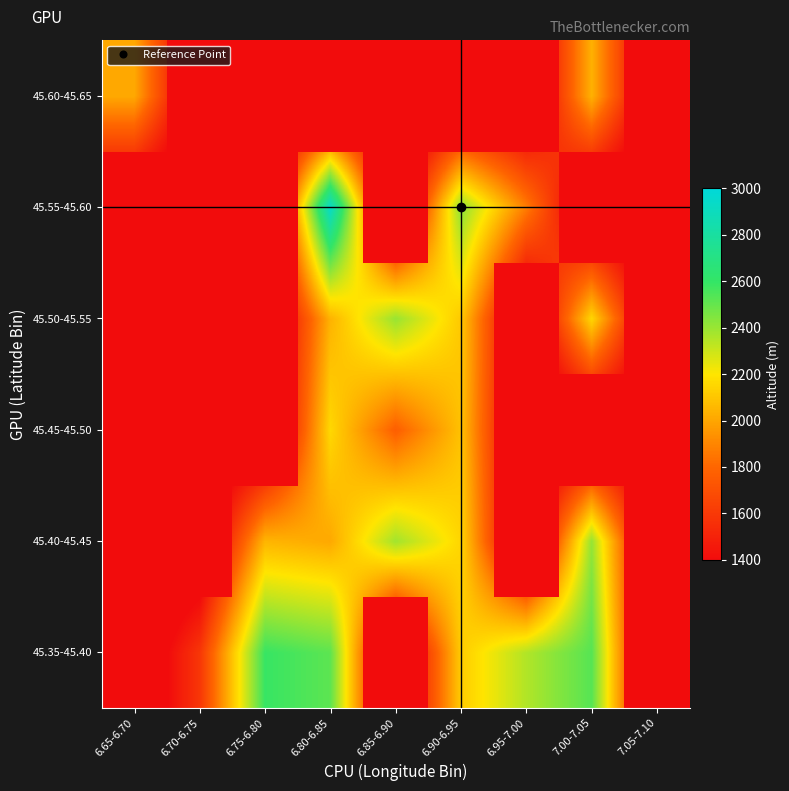

What is the sum of all 45.45-45.50 values?

13221